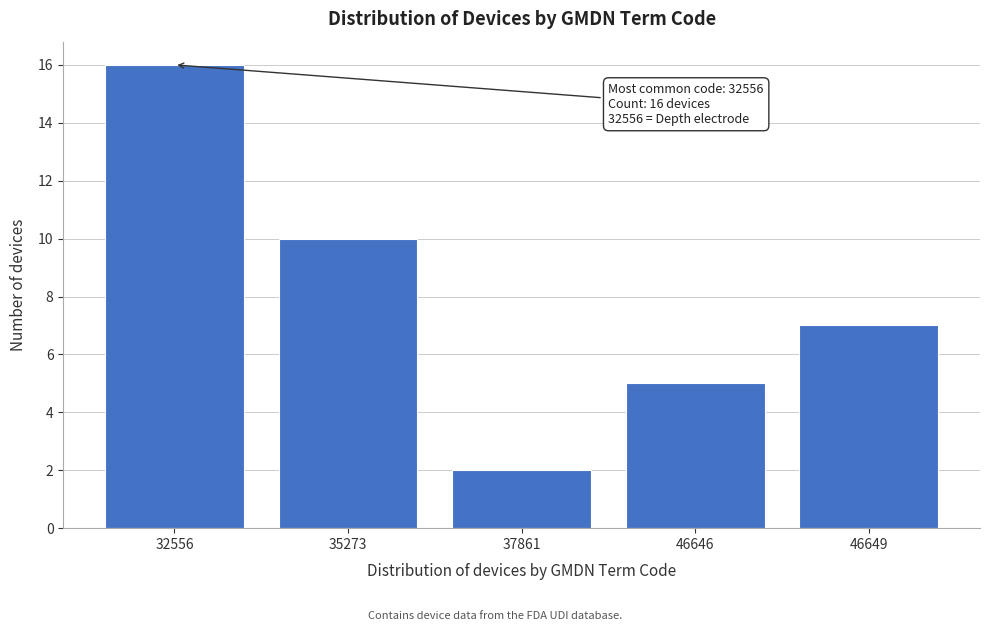

Reading left to right, list all the values displayed in this chart.

32556=16	35273=10	37861=2	46646=5	46649=7